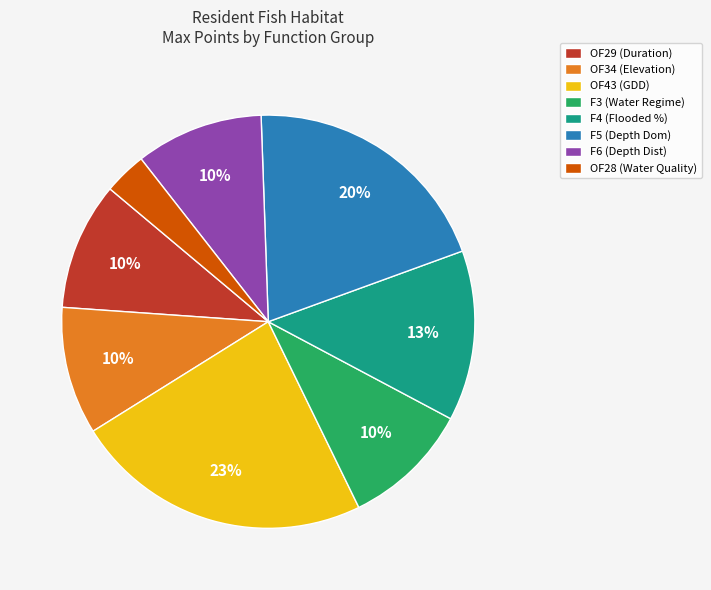

Is there a majority slice in this chart?

No